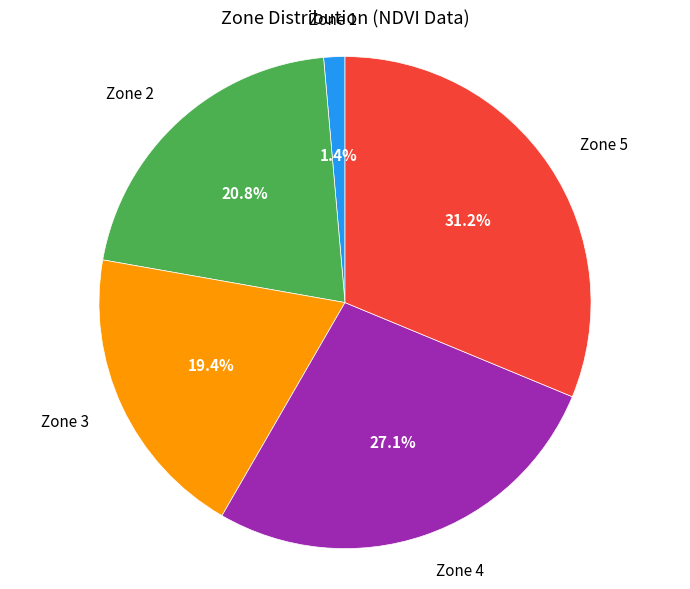

Count the number of slices in the pie.

5